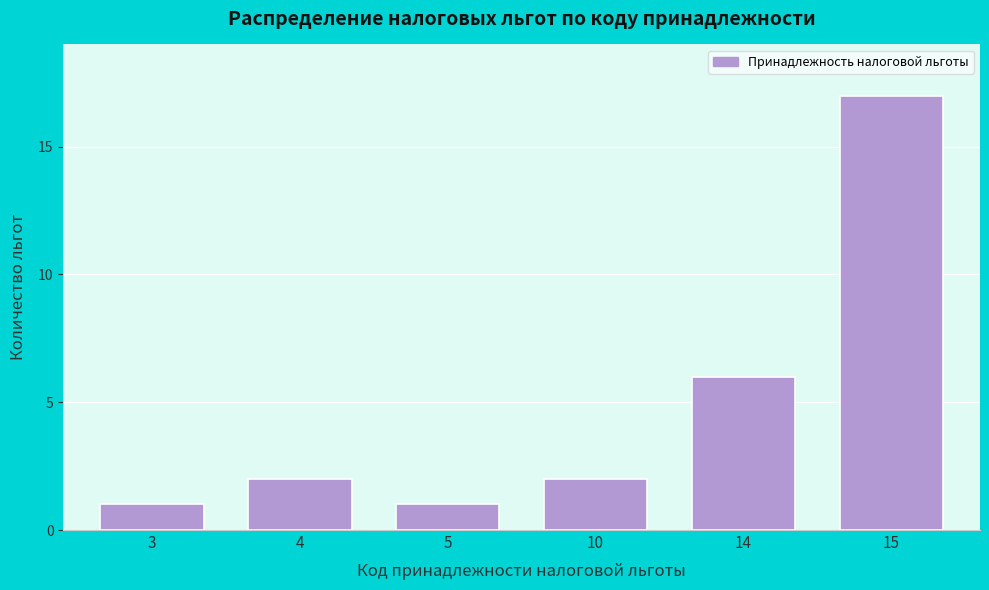

Reading left to right, what are all the values shown in this chart?

1	2	1	2	6	17